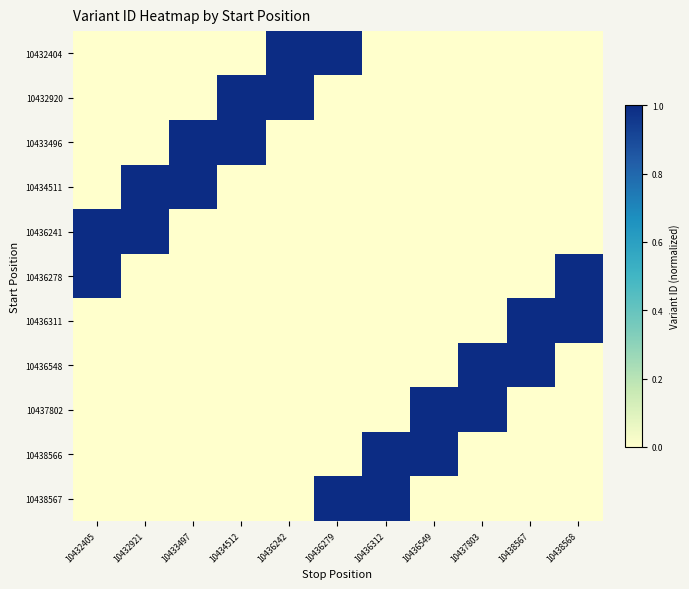

Which series has the largest total across all categories?

10432404